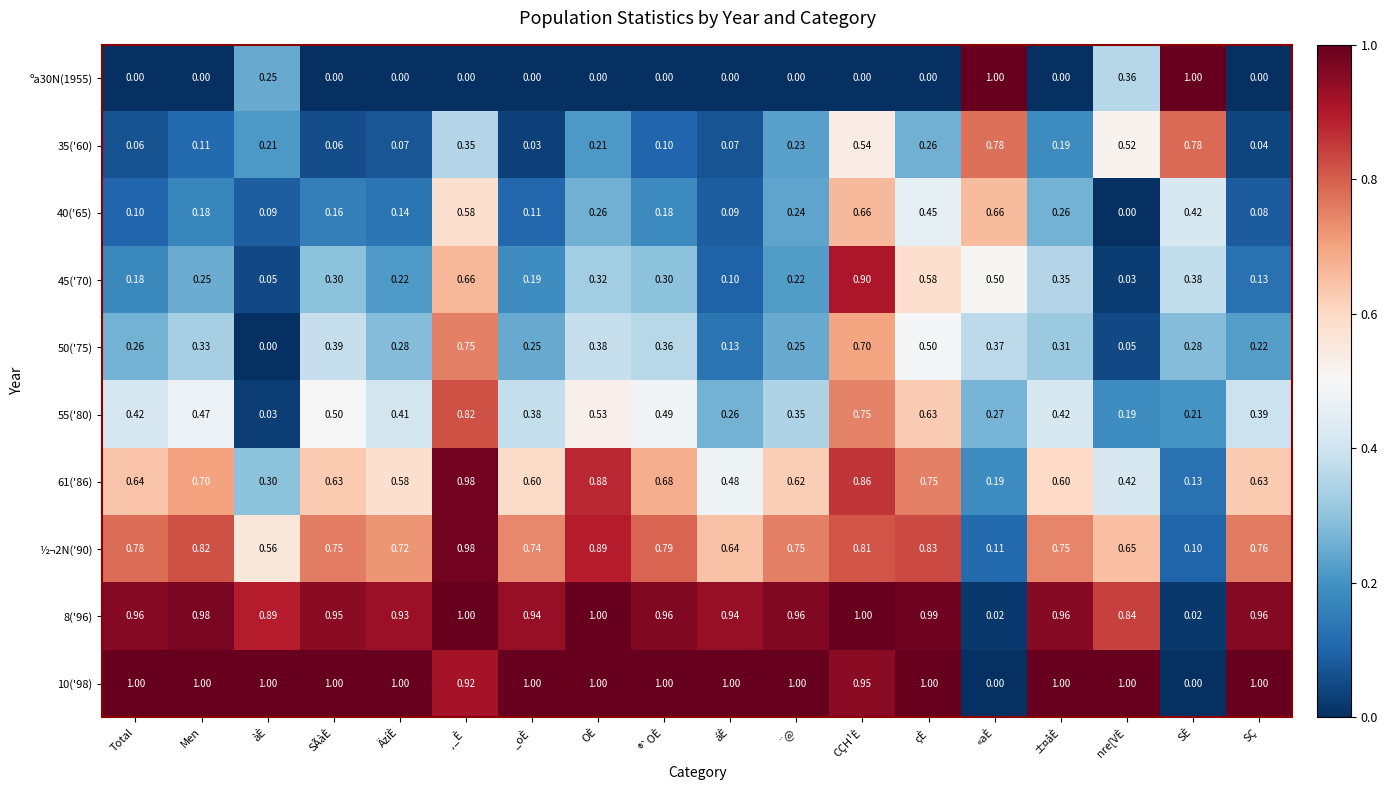

Where is 40('65) nearest to the value 0?

nre[VÈ